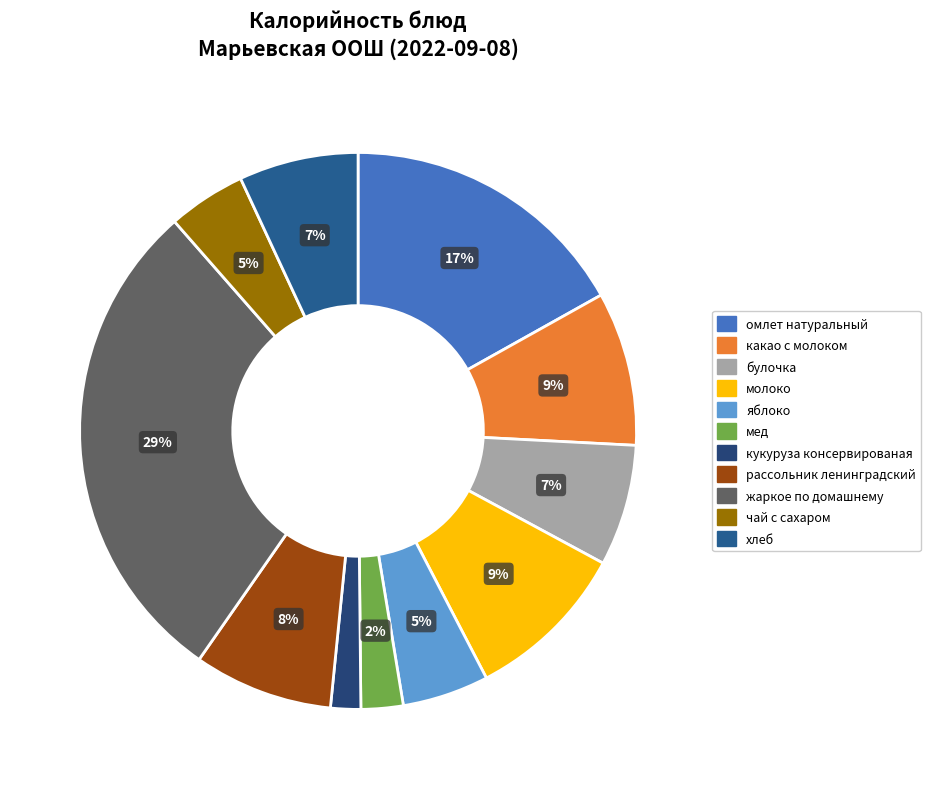

How many segments does this pie chart have?

11